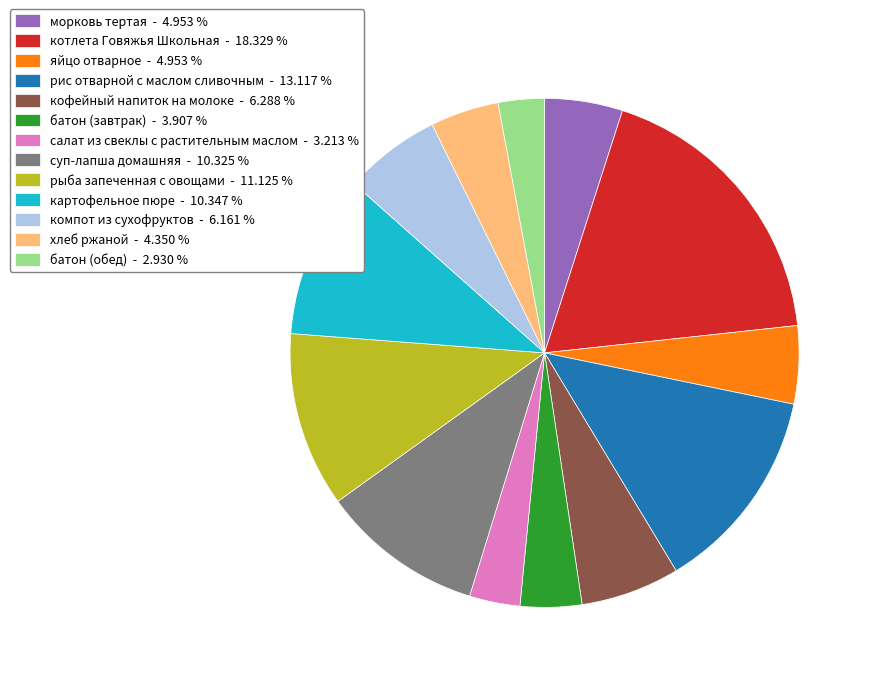

How many slices are in this pie chart?

13